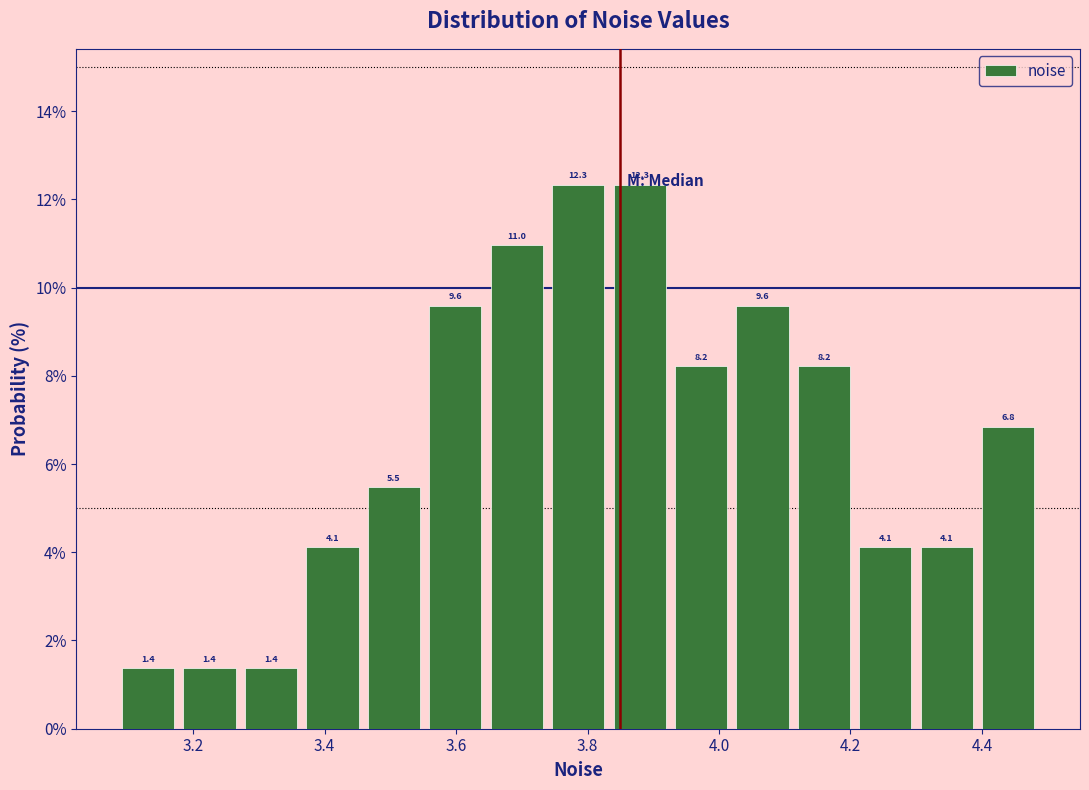

Reading left to right, transcribe this chart: for each bar, give the range it covers on the x-axis and its height. The bar edges are not printed on the chart, so give them approximately, as read against the axis.

3.08 to 3.18: 1.4
3.18 to 3.28: 1.4
3.28 to 3.36: 1.4
3.36 to 3.46: 4.1
3.46 to 3.56: 5.5
3.56 to 3.64: 9.6
3.64 to 3.74: 11.0
3.74 to 3.84: 12.3
3.84 to 3.92: 12.3
3.92 to 4.02: 8.2
4.02 to 4.12: 9.6
4.12 to 4.20: 8.2
4.20 to 4.30: 4.1
4.30 to 4.40: 4.1
4.40 to 4.48: 6.8